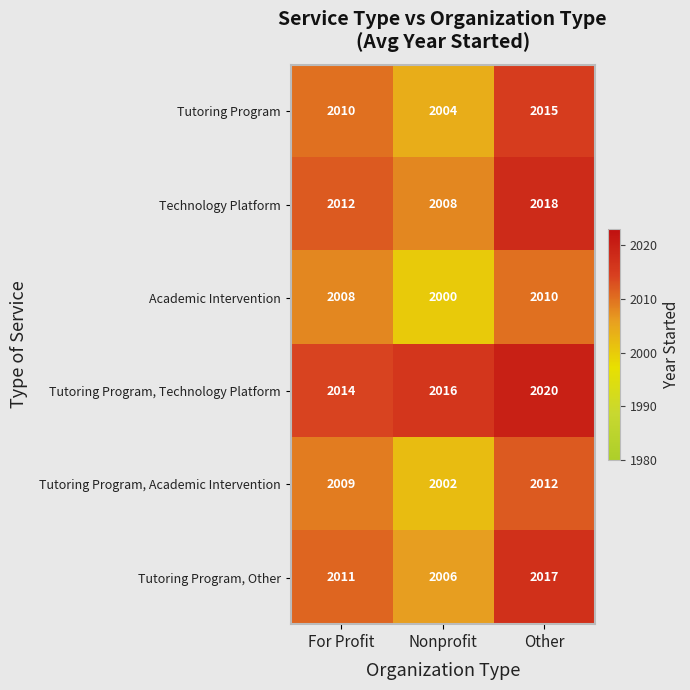

Which series has the largest total across all categories?

Tutoring Program, Technology Platform